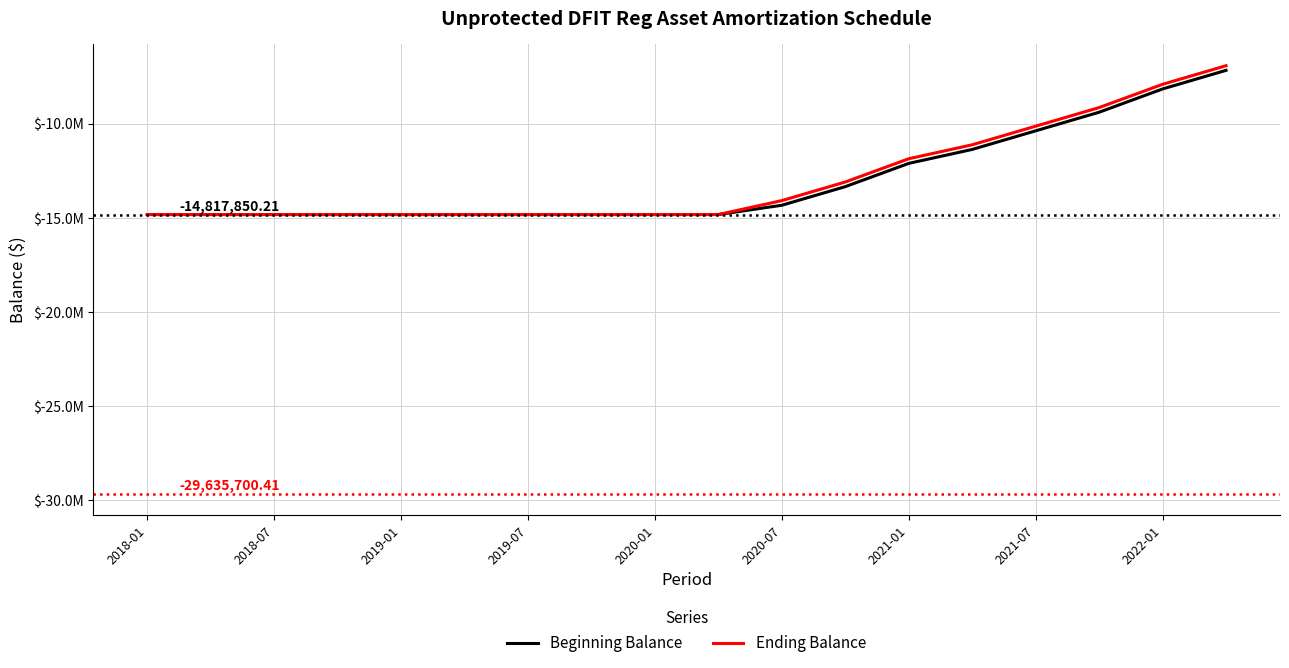

What are all the series names shown in the legend?

Beginning Balance, Ending Balance